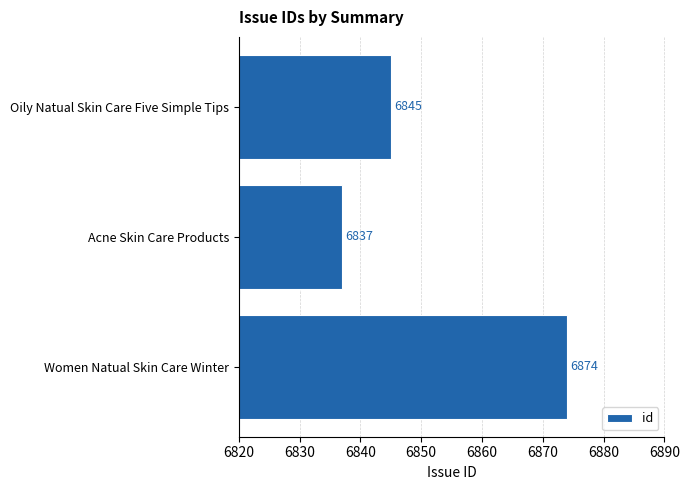

Reading top to bottom, extract all data points from this chart.

Oily Natual Skin Care Five Simple Tips=6845	Acne Skin Care Products=6837	Women Natual Skin Care Winter=6874